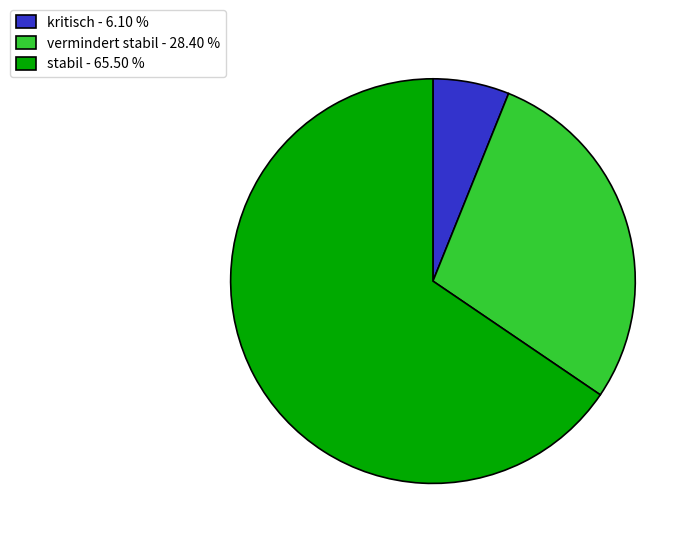

Rank the categories by value from highest to lowest.

stabil, vermindert stabil, kritisch